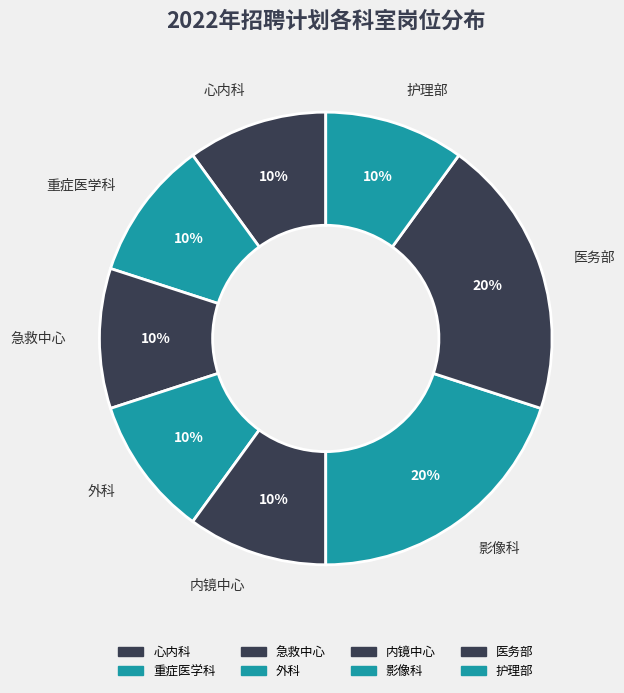

Approximately how many times larger is the value at 护理部 compared to 影像科?

0.5